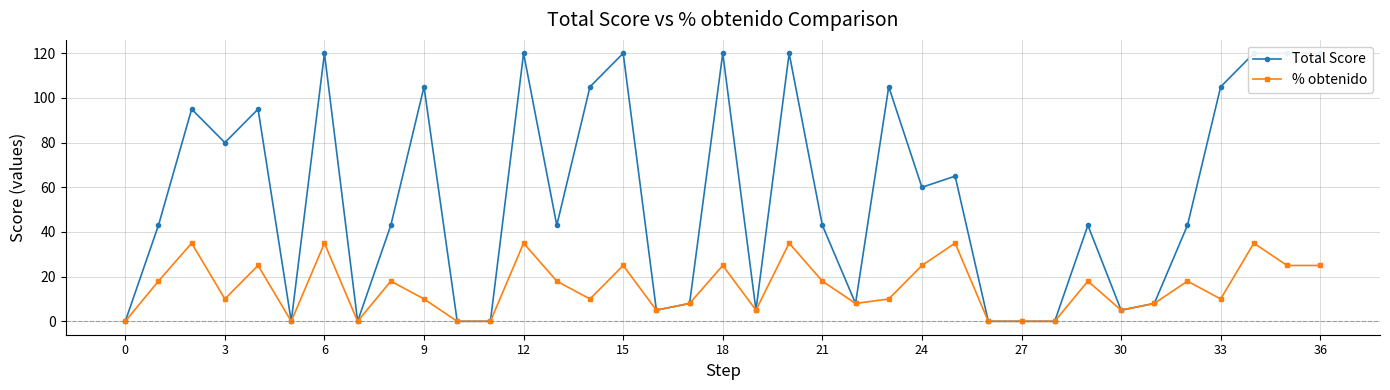

Which series has the largest total across all categories?

Total Score